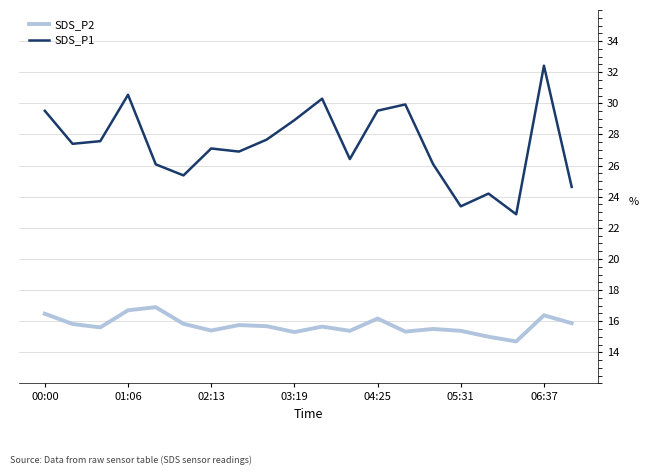

What is the lowest value of the SDS_P2 series?

14.7